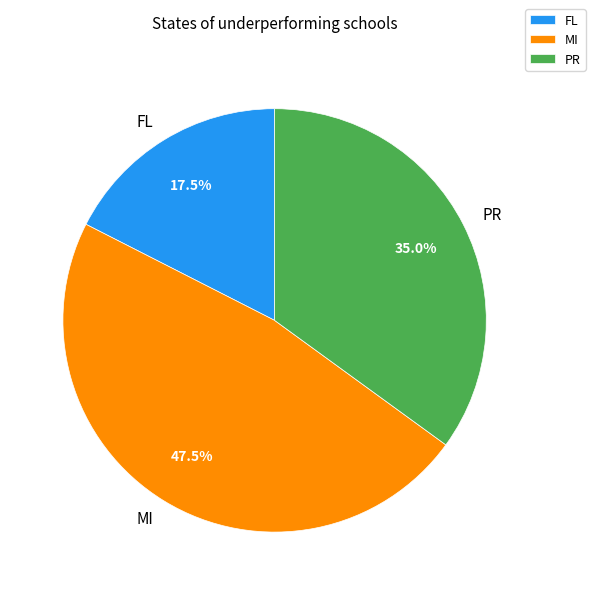

Is there any slice that represents more than half of the pie?

No